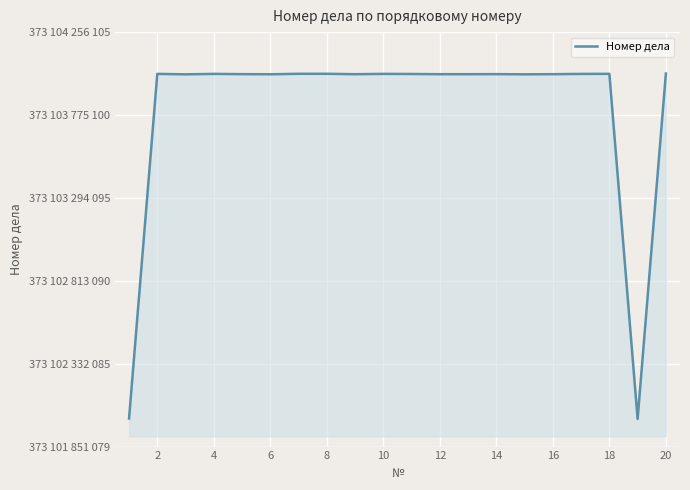

What is the average value?

373103812893